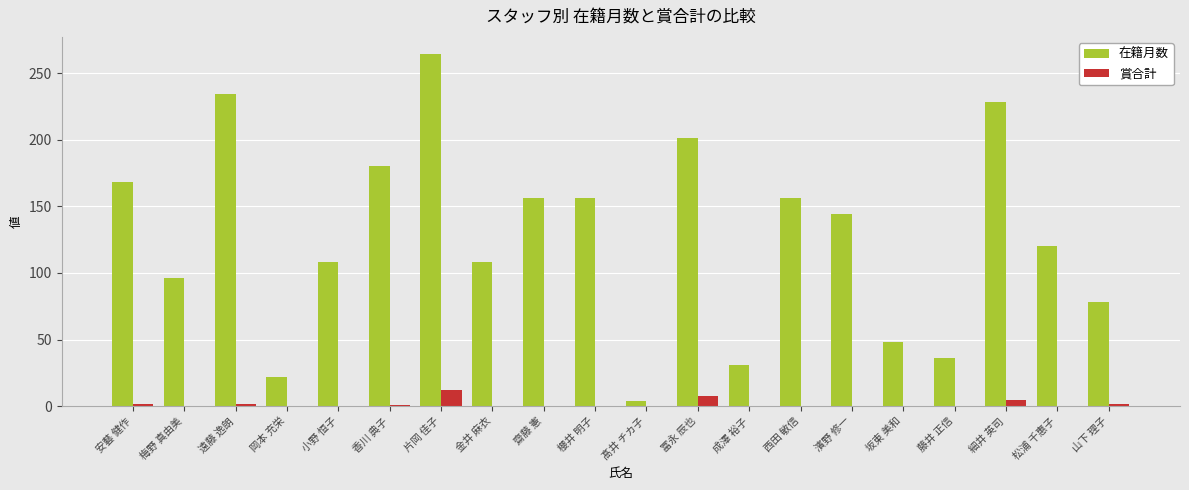

Between 髙井 チカ子 and 濱野 修一, which series saw the biggest shift?

在籍月数